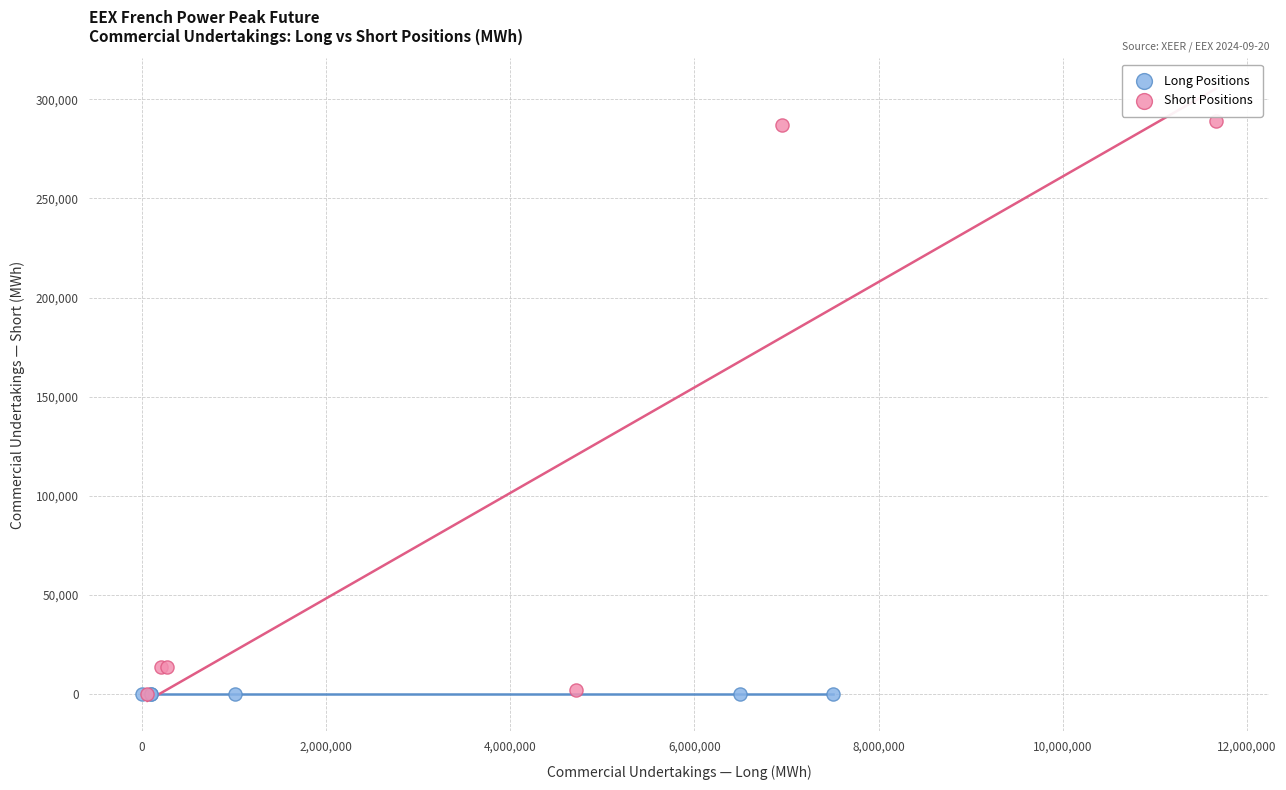

What are all the series names shown in the legend?

Long Positions, Short Positions